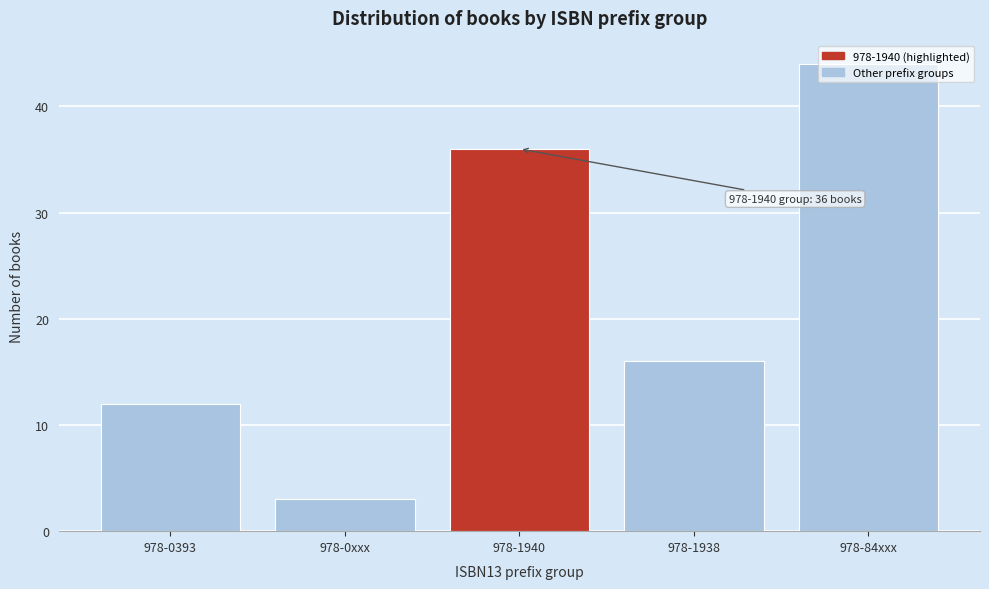

Which category has the lowest value across all series?

978-0xxx